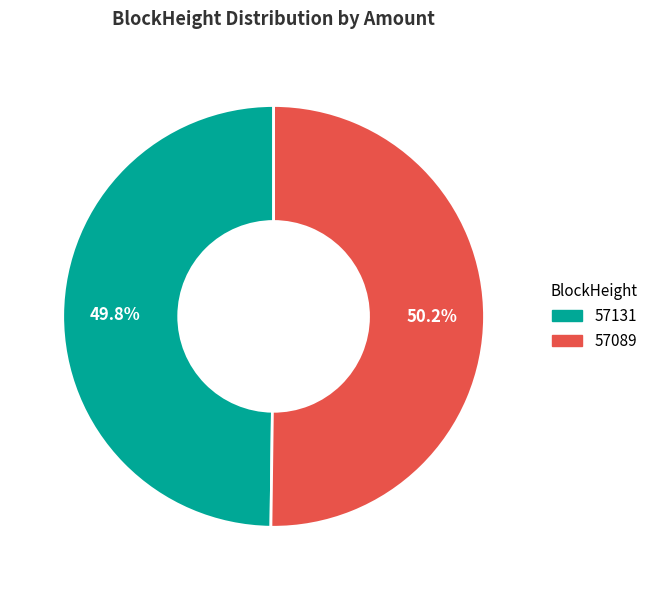

To the nearest percent, what is the difference between the 57089 and 57131 slice percentages?

0%